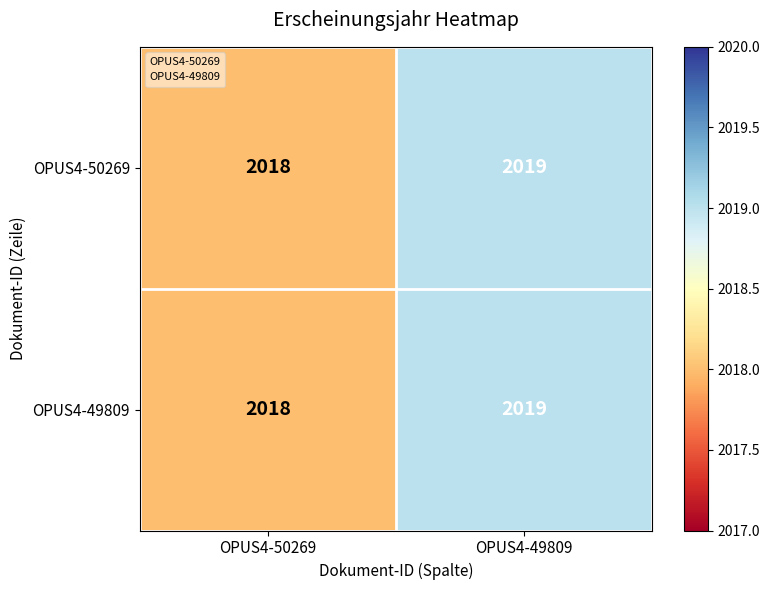

At which category is the sum across all series the highest?

OPUS4-49809